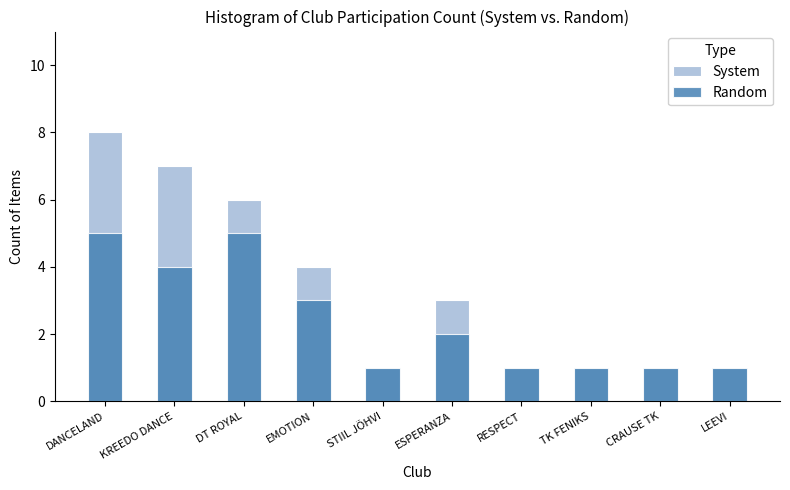

At which label does Random first exceed 2?

DANCELAND